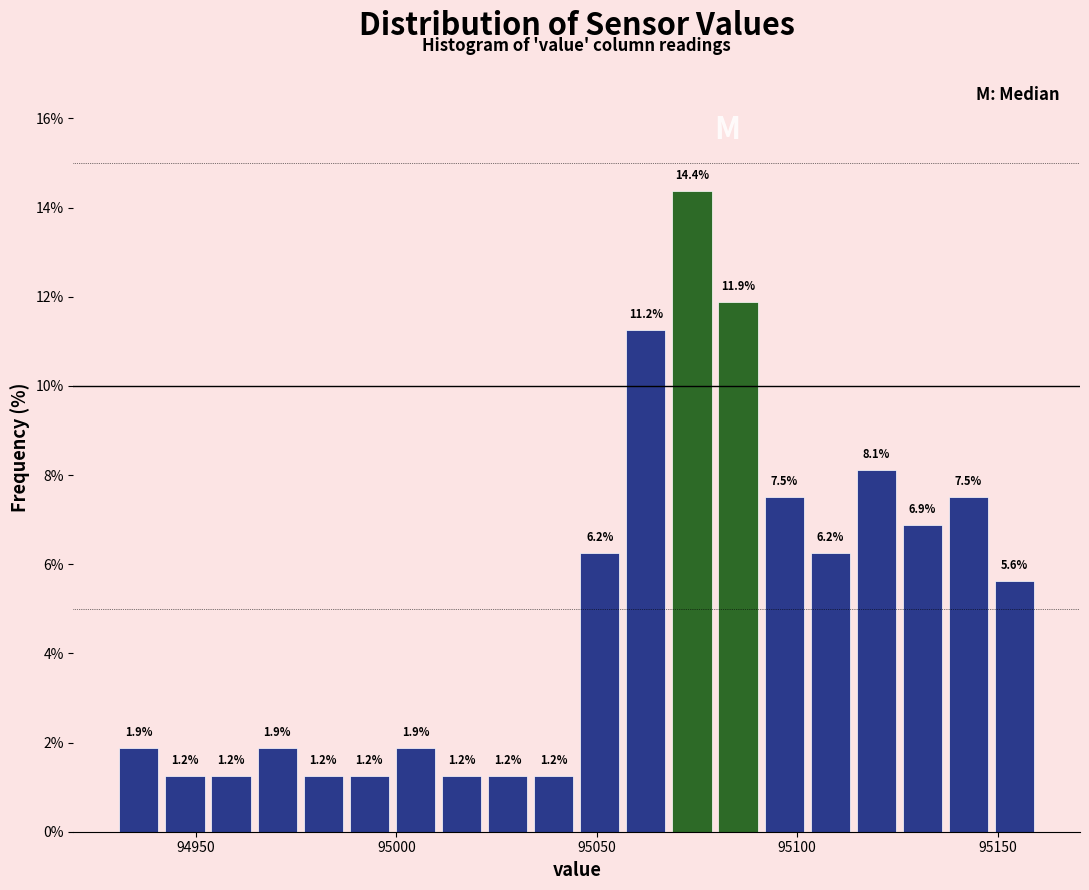

Around what value on the x-axis is the tallest bar? Give the approximate position of its centre, as read against the axis.

95075